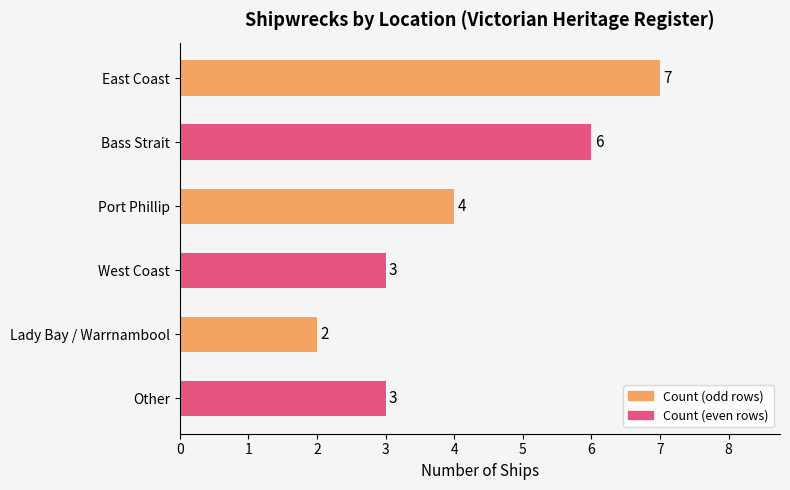

What is the label of the 4th bar from the bottom?

Port Phillip